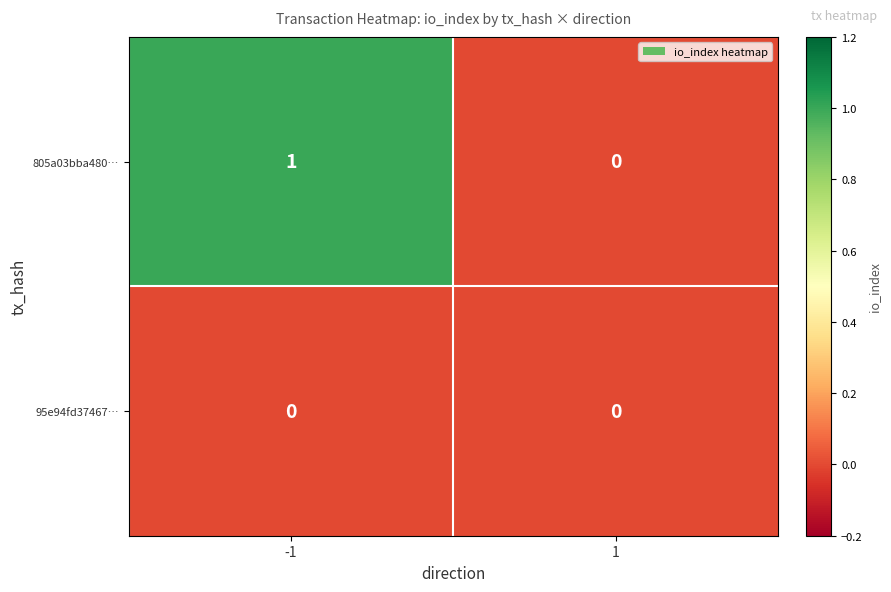

Reading right to left, transcribe all the data shown in this chart.

805a03bba480…: 0	1
95e94fd37467…: 0	0